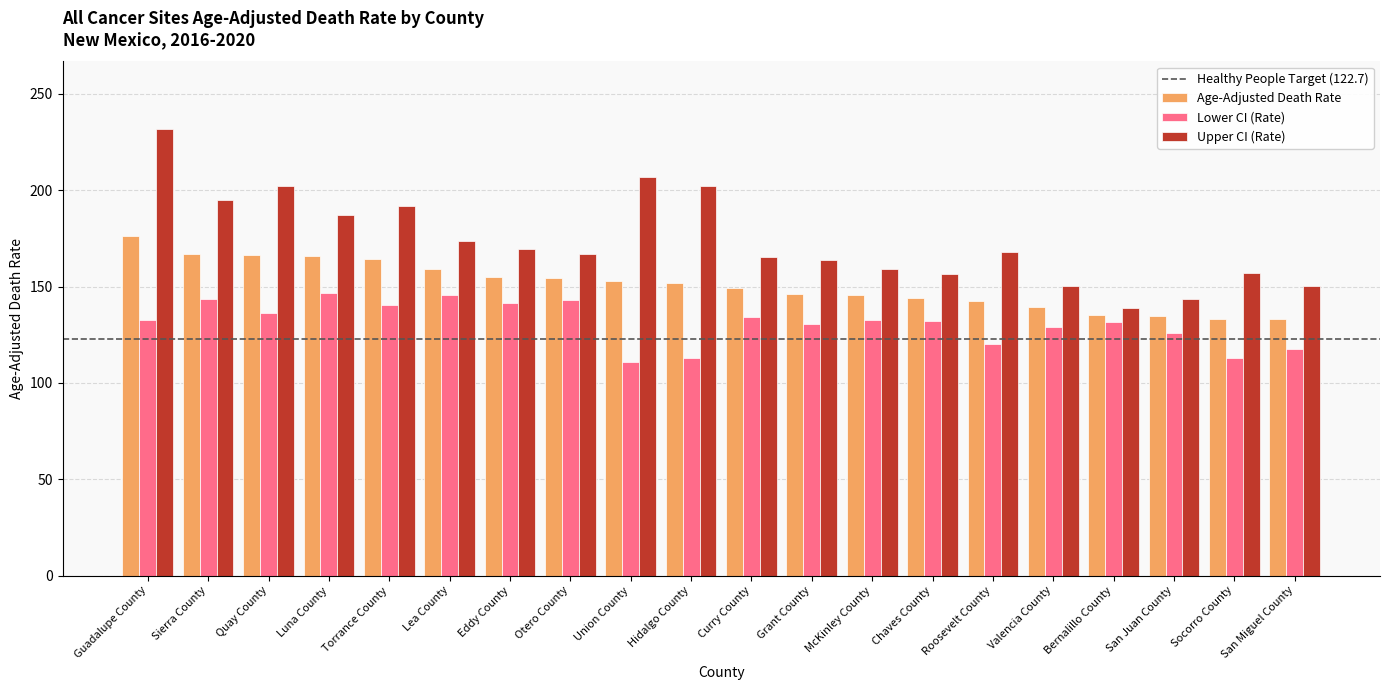

At which label does Age-Adjusted Death Rate reach its peak?

Guadalupe County